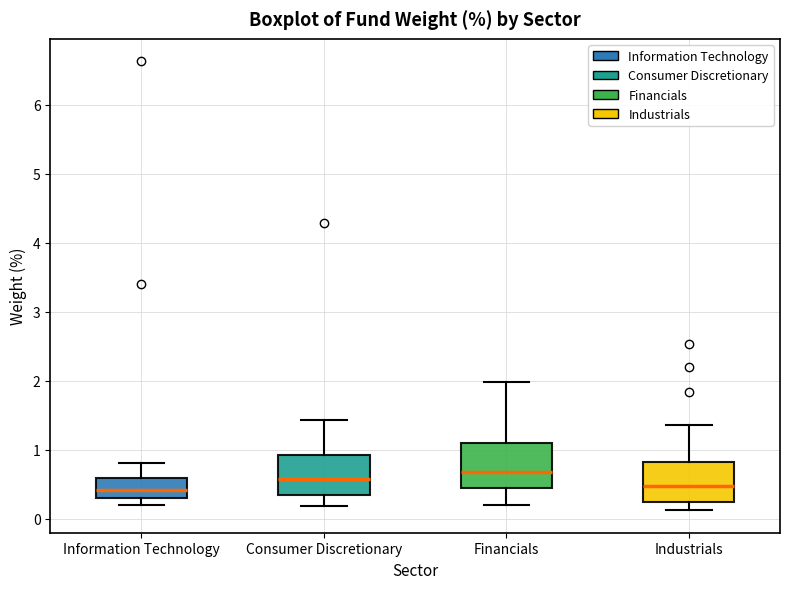

Reading left to right, transcribe this box plot: for each box, give where its median line is, the range the box spans, and where its two whiskers end, as read against the y-axis. The values are not printed on the chart, so give them approximately, as read against the axis.

Information Technology: median 0.4, box 0.3 to 0.6, whiskers 0.2 to 0.8
Consumer Discretionary: median 0.6, box 0.3 to 0.9, whiskers 0.2 to 1.4
Financials: median 0.7, box 0.4 to 1.1, whiskers 0.2 to 2.0
Industrials: median 0.5, box 0.2 to 0.8, whiskers 0.1 to 1.4